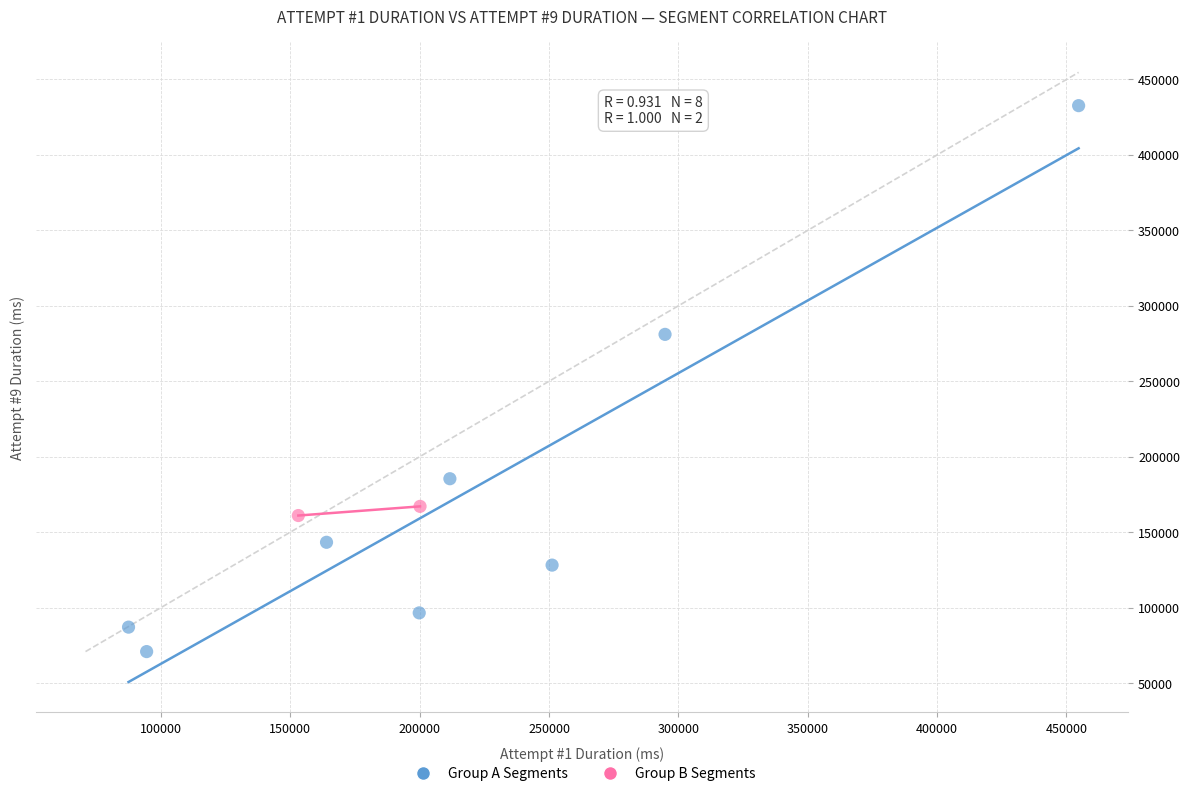

What are all the series names shown in the legend?

Group A Segments, Group B Segments